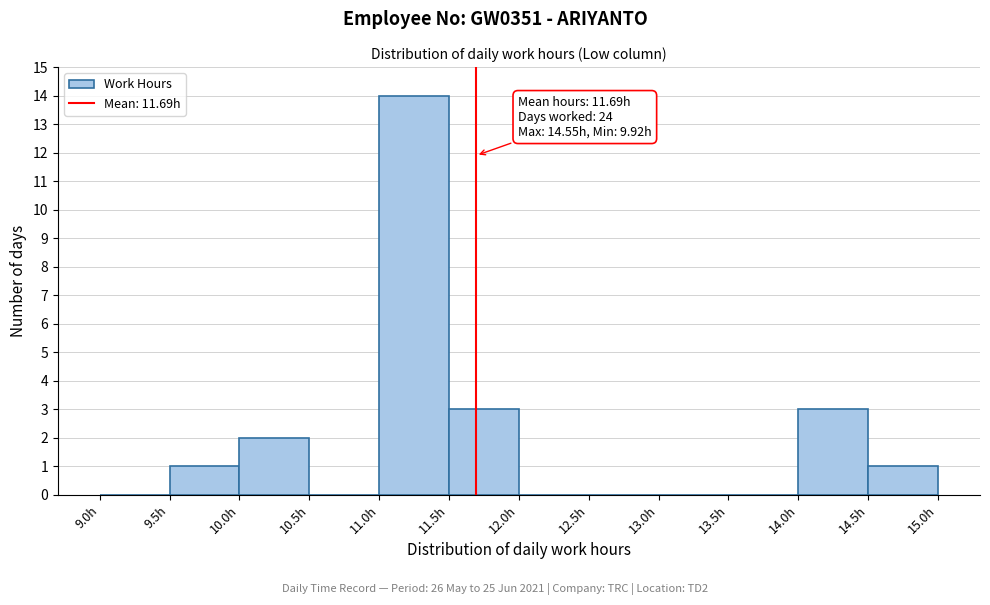

Which range on the x-axis has the tallest bar?

11.0 to 11.5